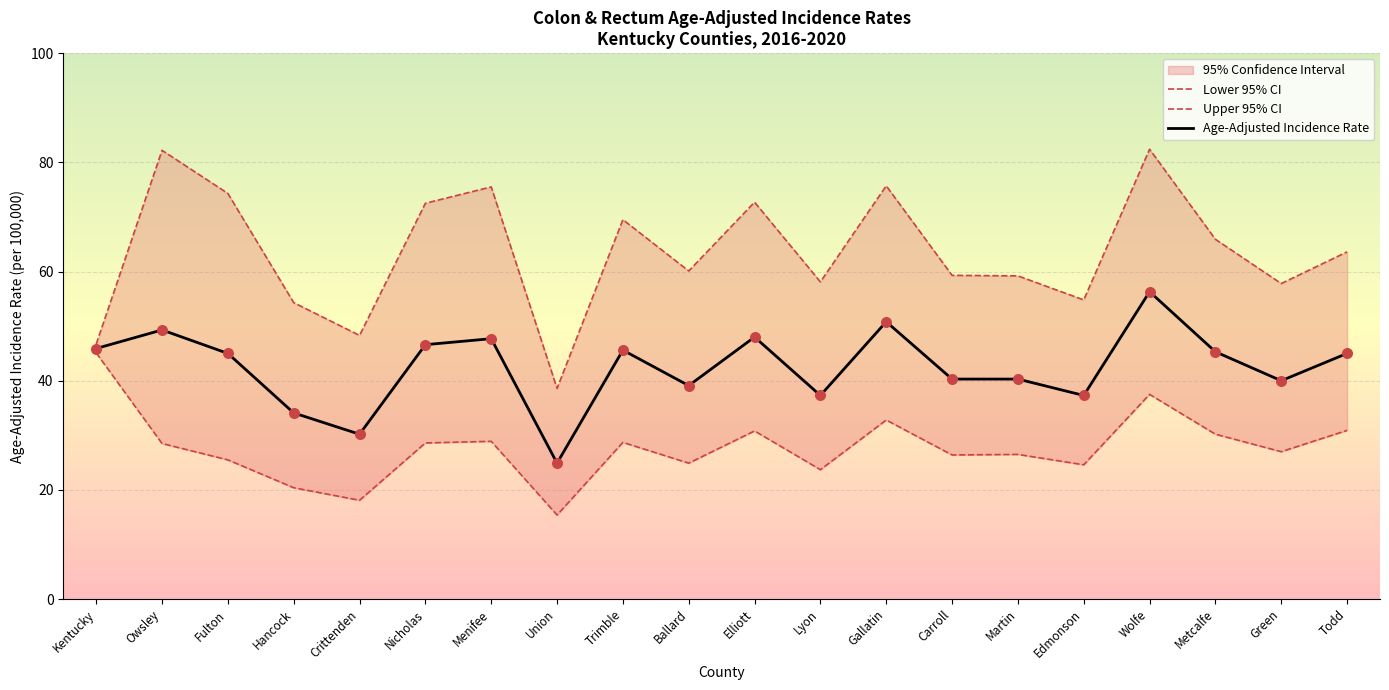

Which series contains the lowest Y value?

Lower 95% CI